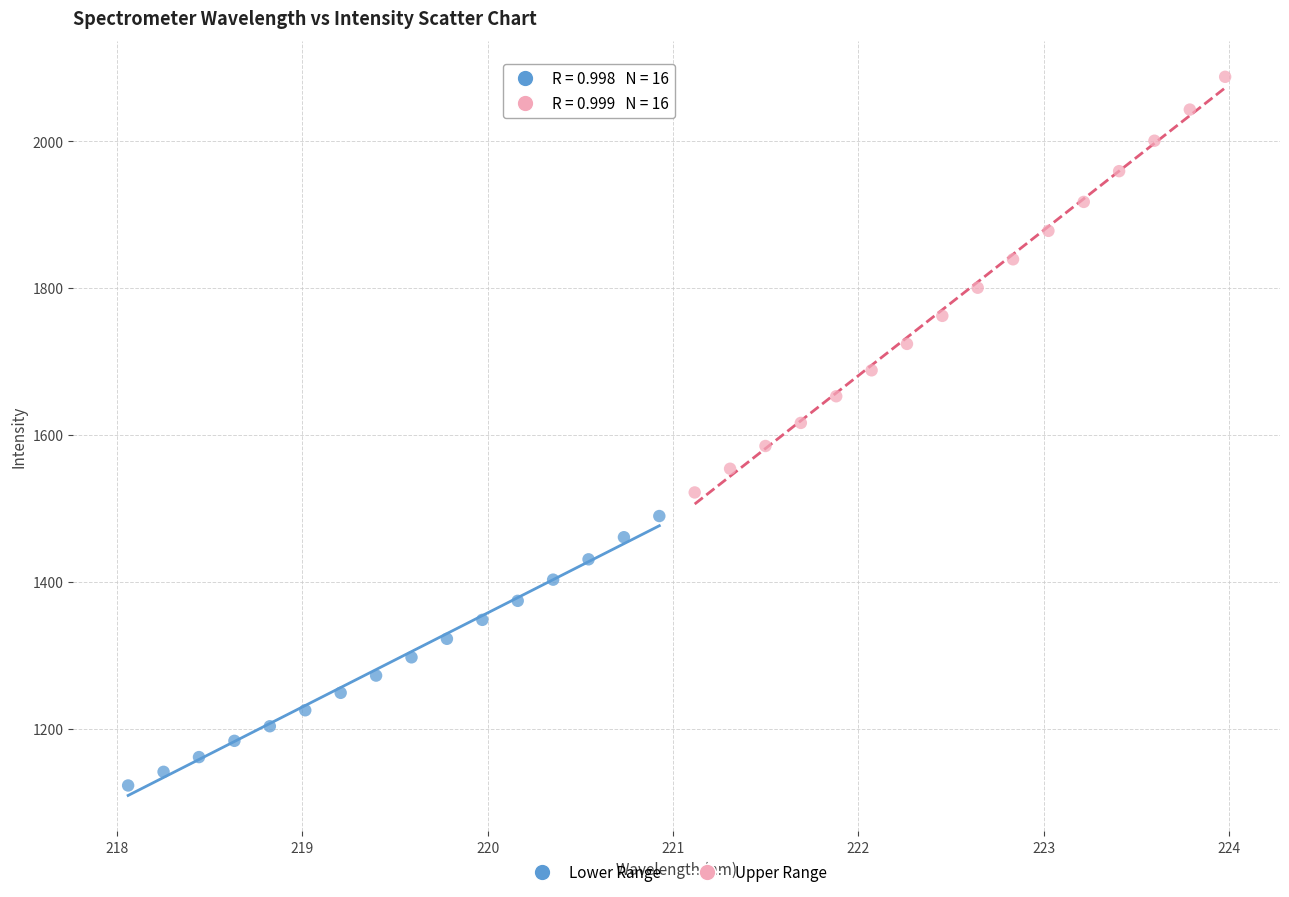

Which series reaches the minimum Y coordinate?

Lower Range